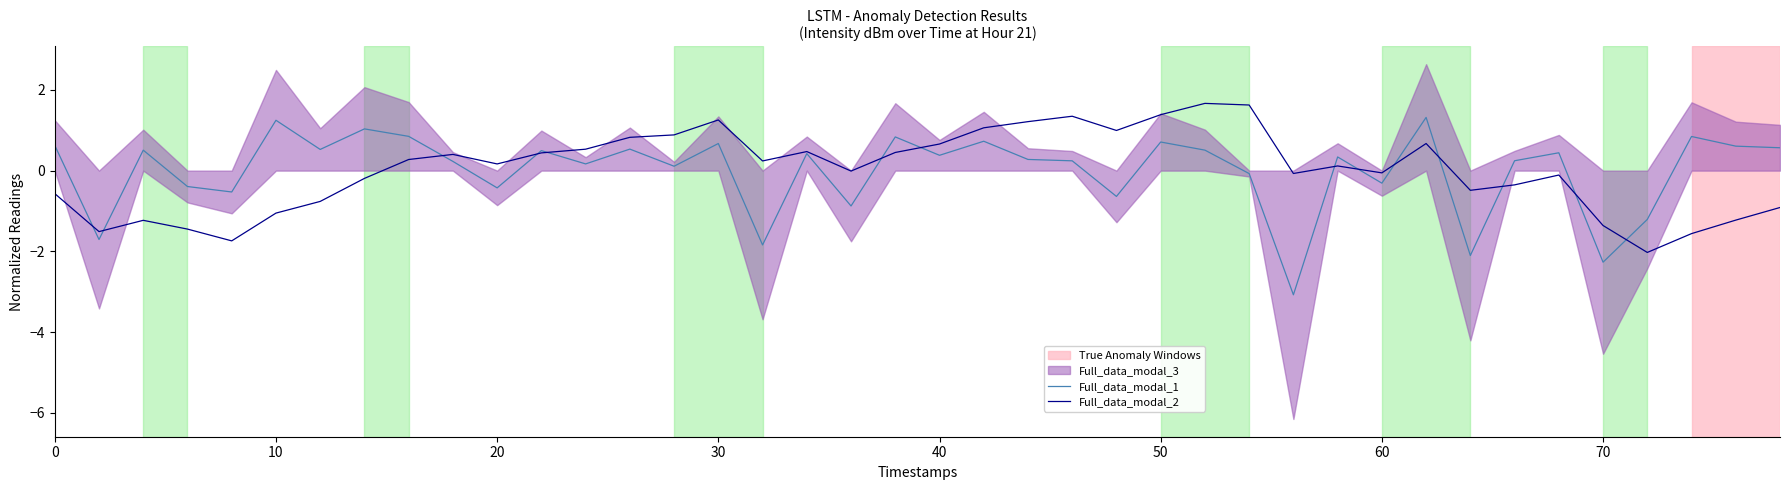

Is it true that Full_data_modal_2 equals -1.1 at 10?

True